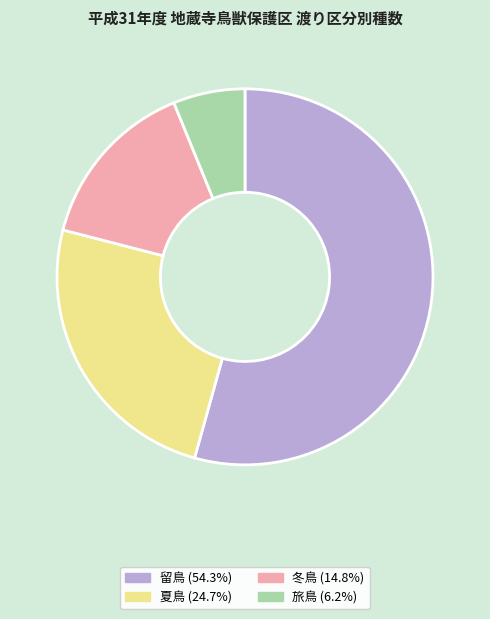

Do 留鳥 and 旅鳥 together represent more than half of the pie?

Yes